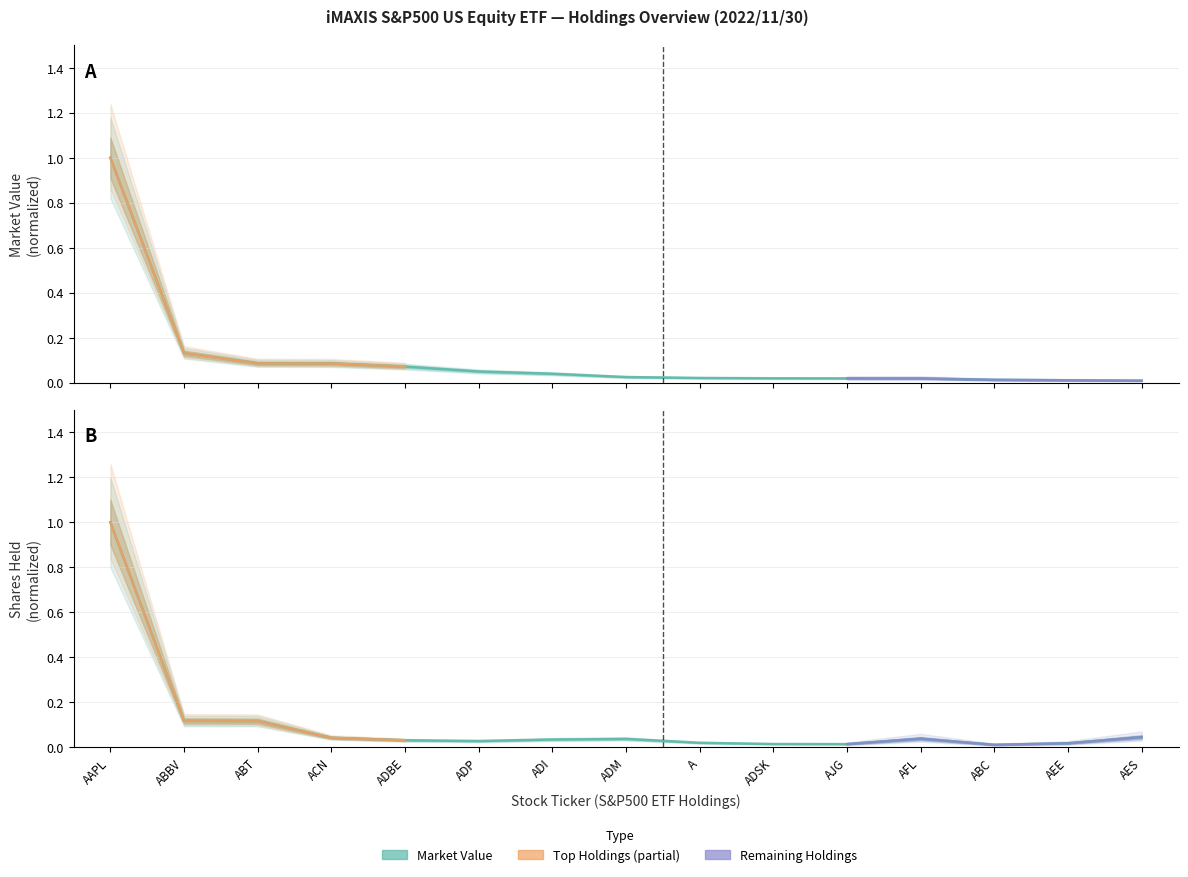

How many lines are shown in the chart?

2